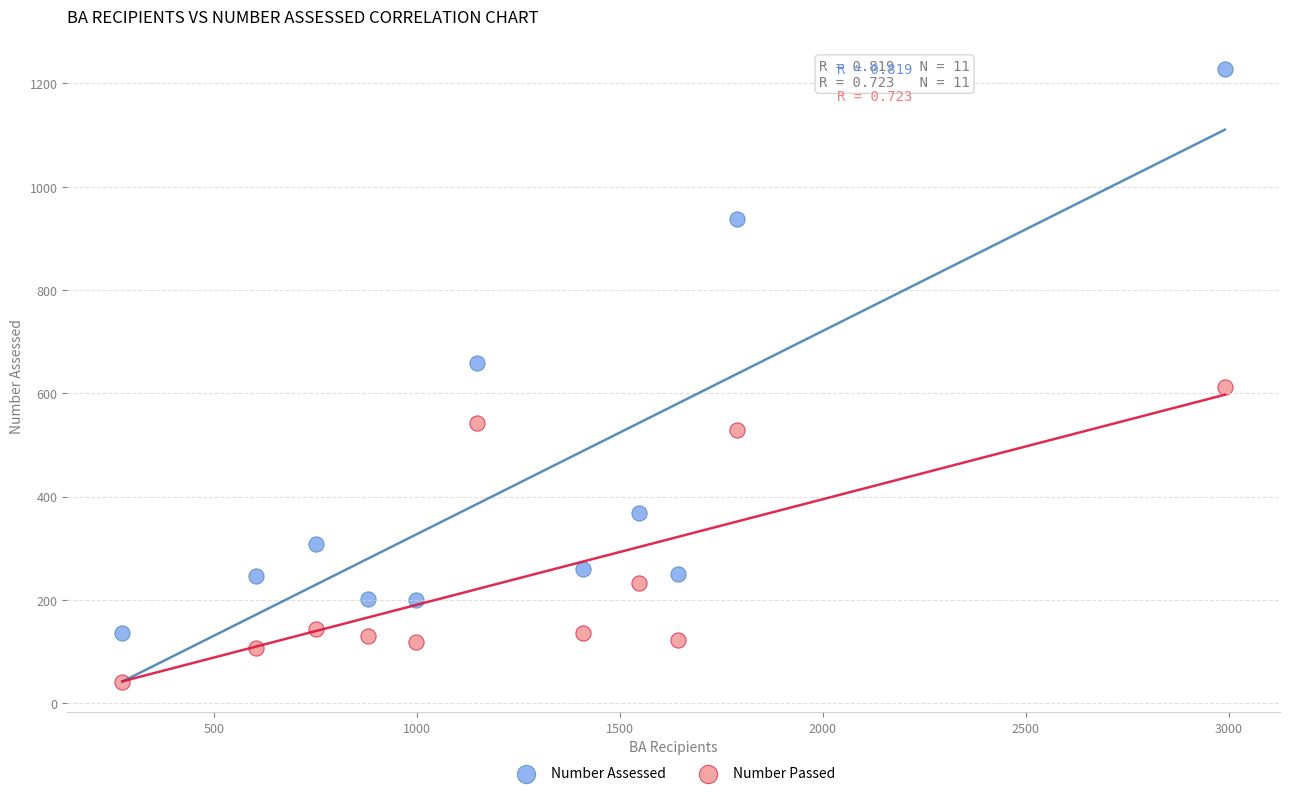

Which series reaches the maximum Y coordinate?

Number Assessed